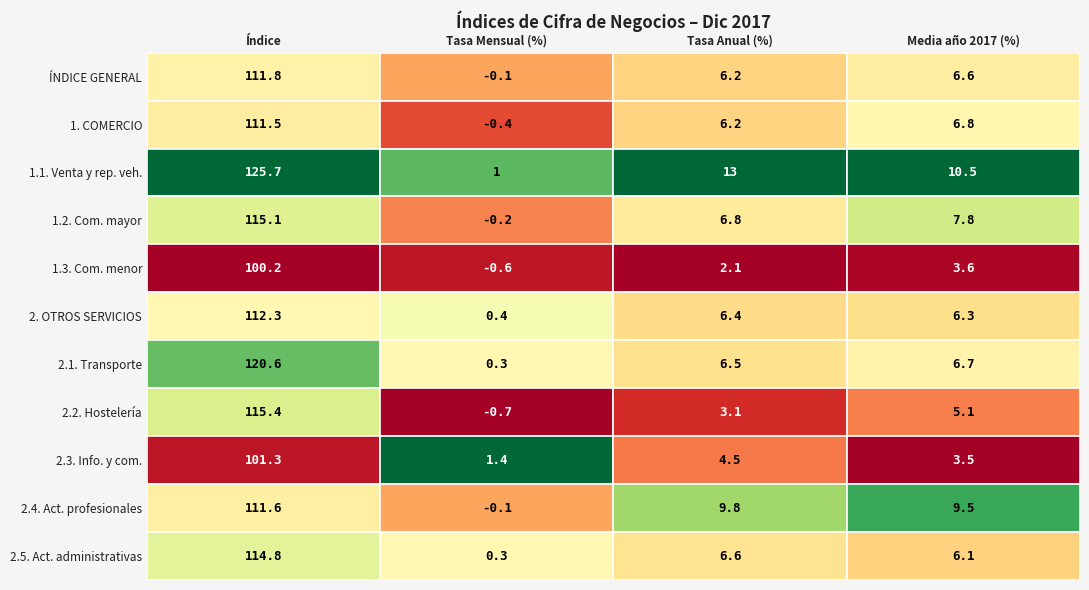

Which series changed the most between 1 and 3?

2.4. Act. profesionales